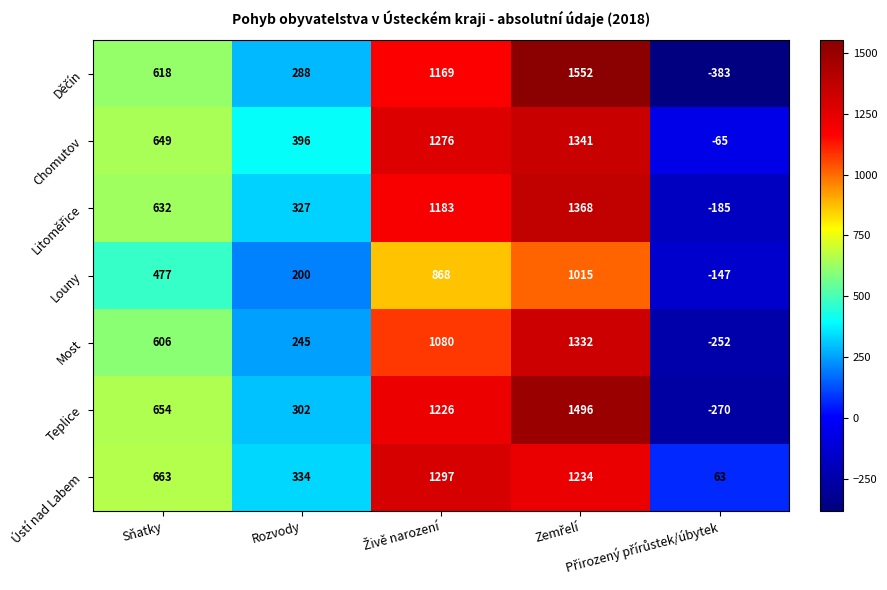

What is the difference between the maximum and second lowest values in the Teplice series?

1194